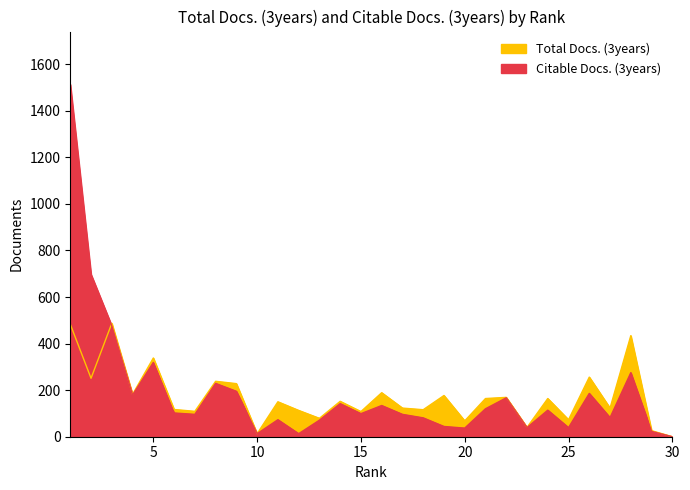

At 23, list the series in order from smallest to largest.

Citable Docs. (3years), Total Docs. (3years)